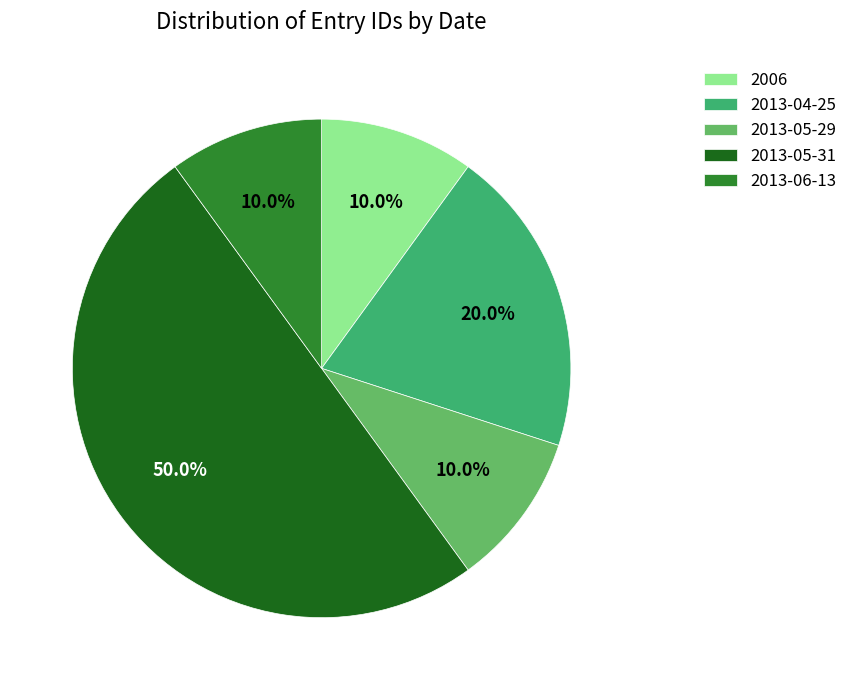

What is the largest slice in the pie chart?

2013-05-31